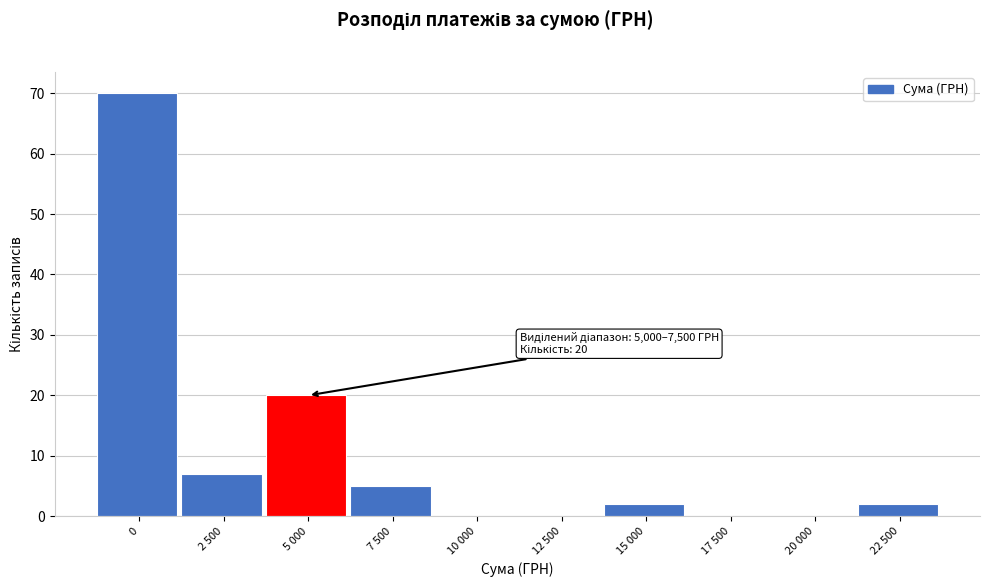

Reading right to left, what are all the values shown in this chart?

22 500=2	20 000=0	17 500=0	15 000=2	12 500=0	10 000=0	7 500=5	5 000=20	2 500=7	0=70